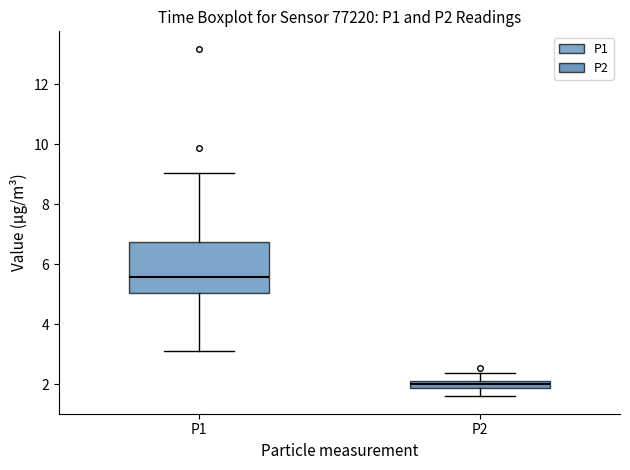

Where is the upper edge of the box for P2 on the y-axis? The values are not printed on the chart, so give them approximately, as read against the axis.

2.2